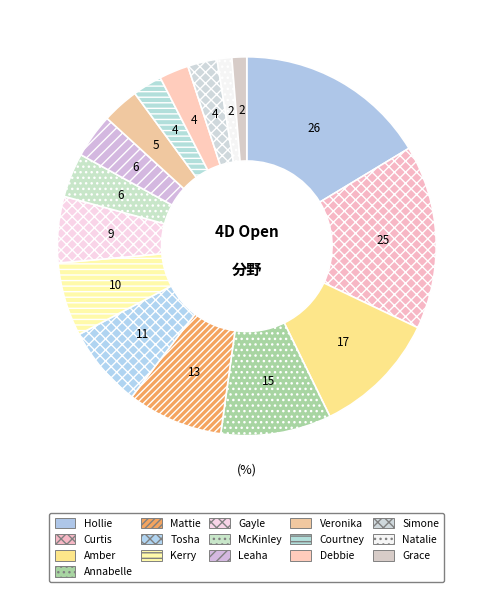

Is there a majority slice in this chart?

No